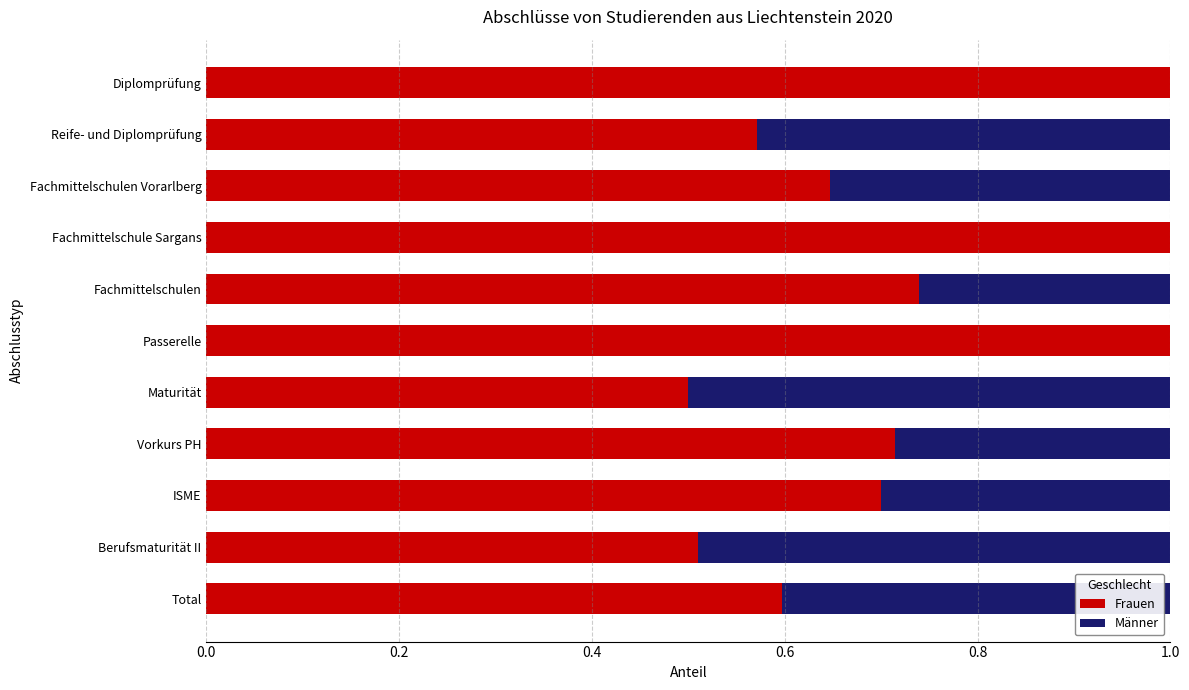

The Frauen series shows 0.7 at Berufsmaturität II. True or false?

False